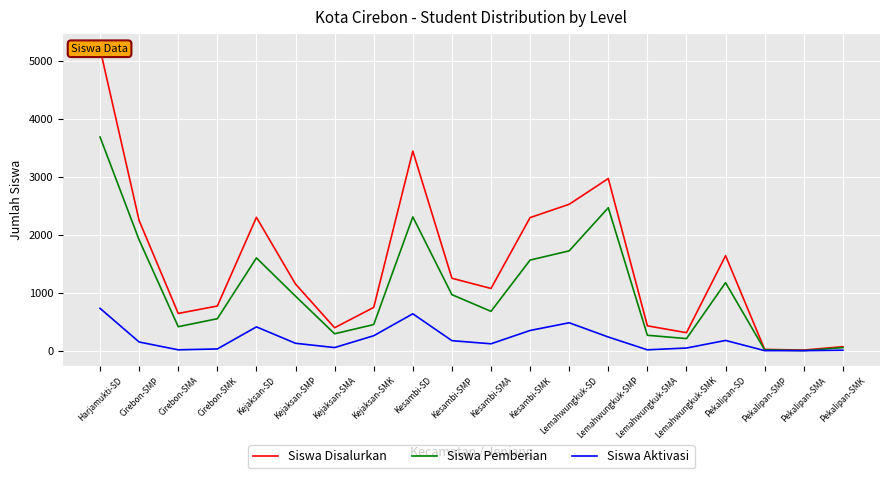

Does the chart display data point markers on the line(s)?

No